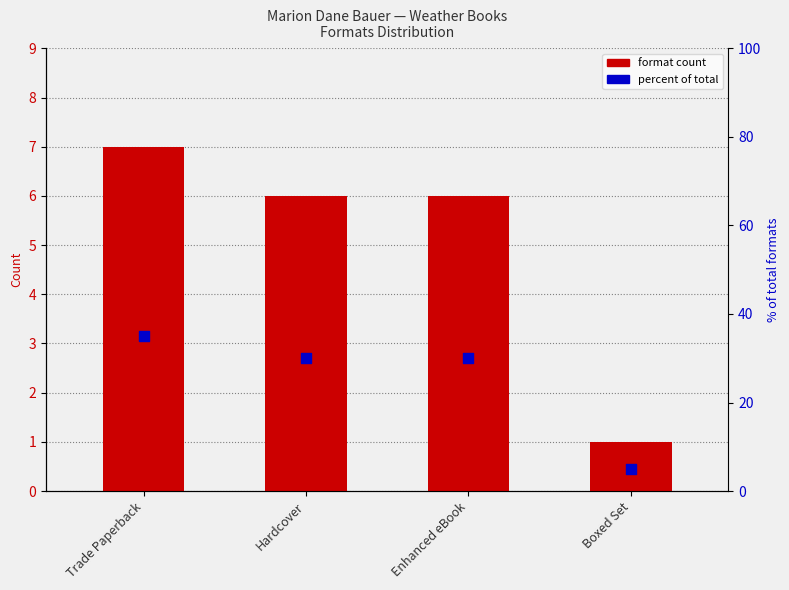

At which category is the sum across all series the highest?

Trade Paperback